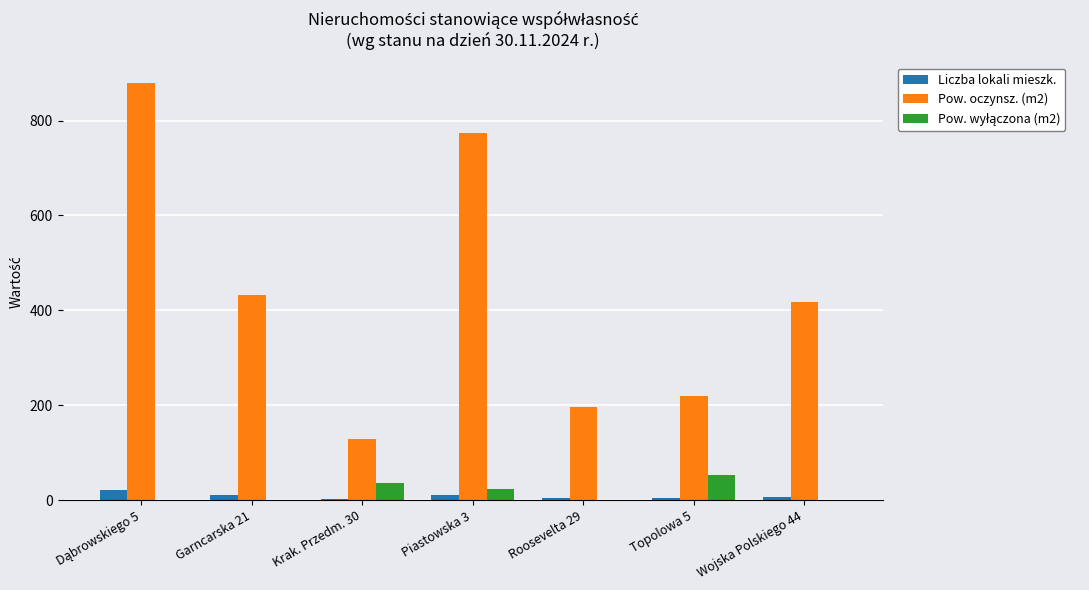

What is the maximum value for Pow. oczynsz. (m2)?

878.6